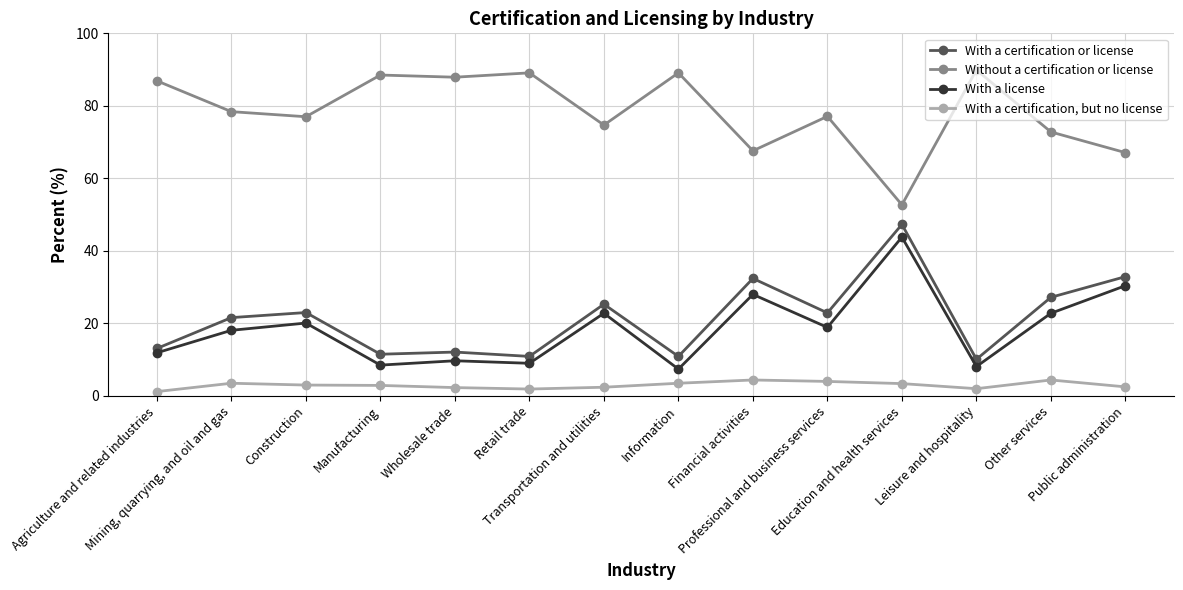

What position from the right is Transportation and utilities?

8